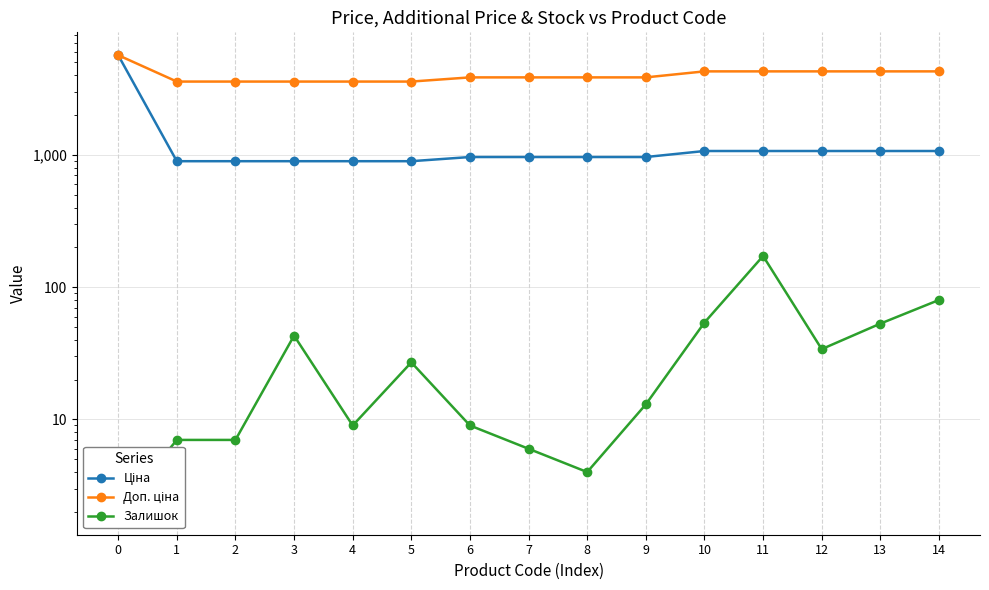

What is the minimum value shown in the chart?

2.0